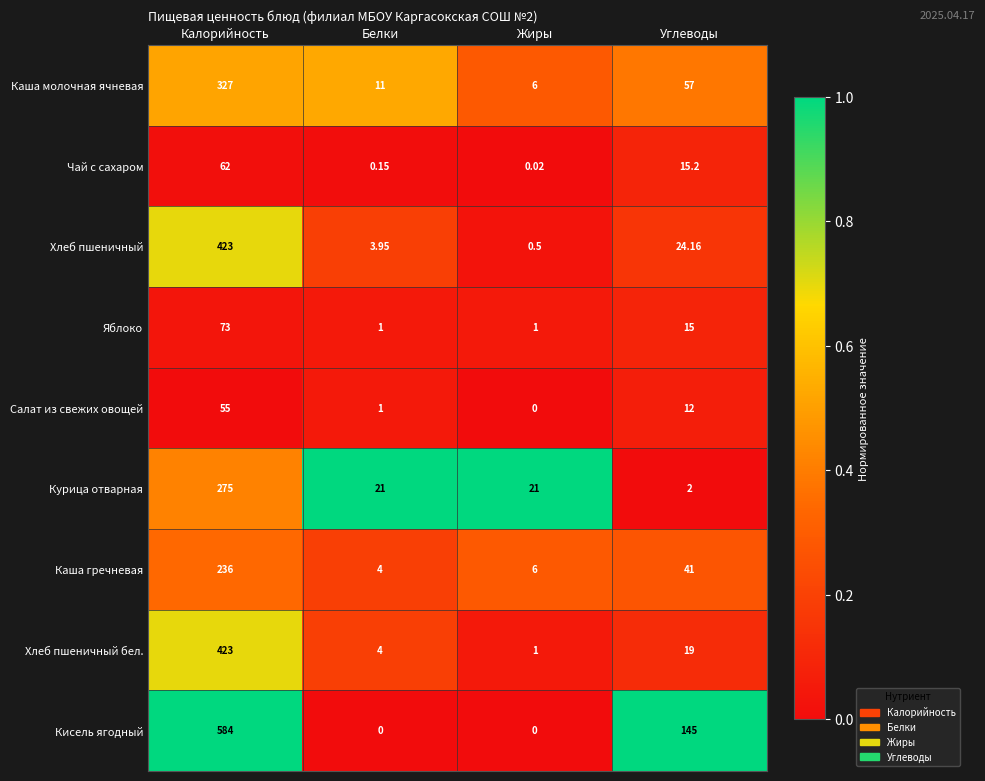

At which label is Чай с сахаром closest to 31?

Углеводы